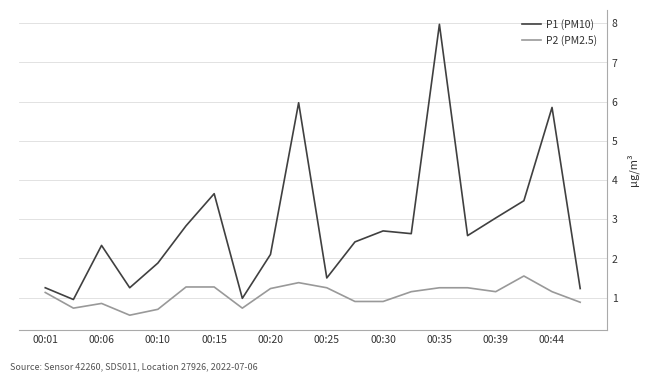

What is the difference between the maximum and minimum values in the P1 (PM10) series?

7.0